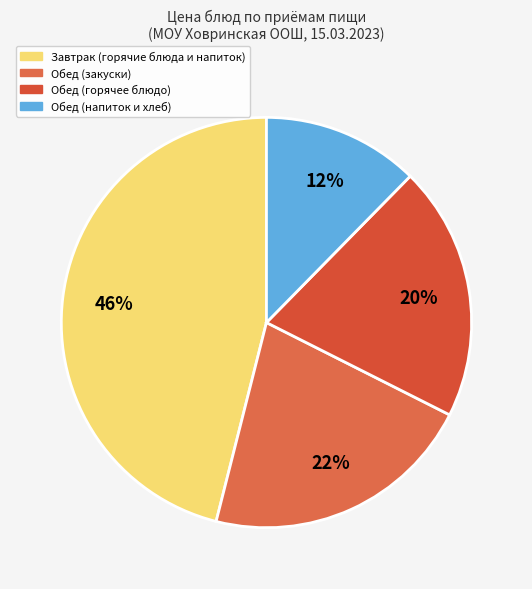

To the nearest percent, what is the average slice percentage?

25%